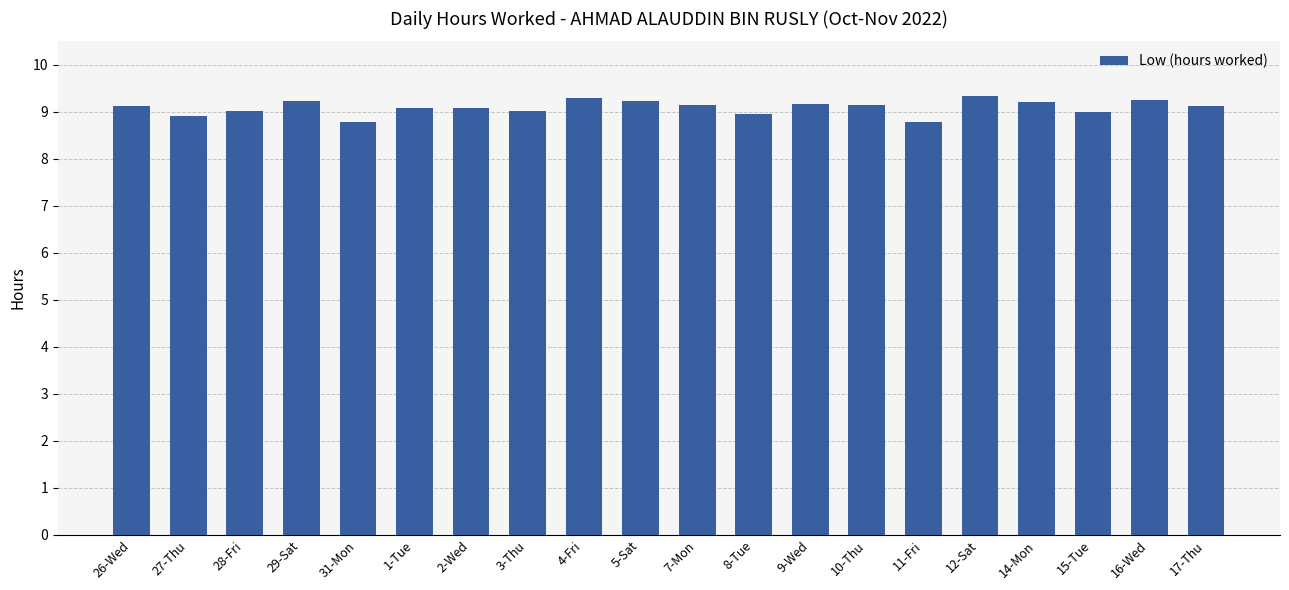

What is the maximum value shown in the chart?

9.3